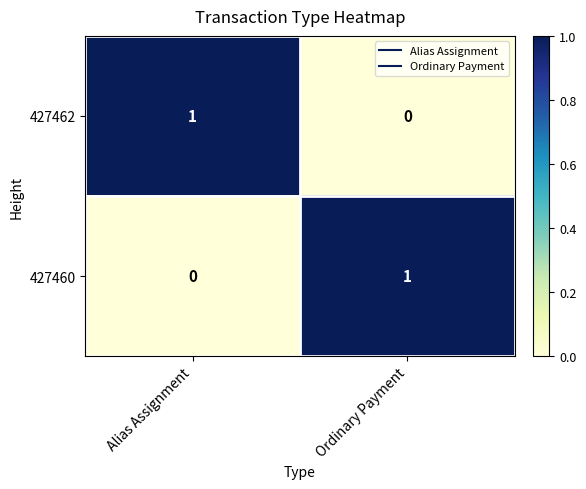

Where is 427460 nearest to the value 0?

Alias Assignment